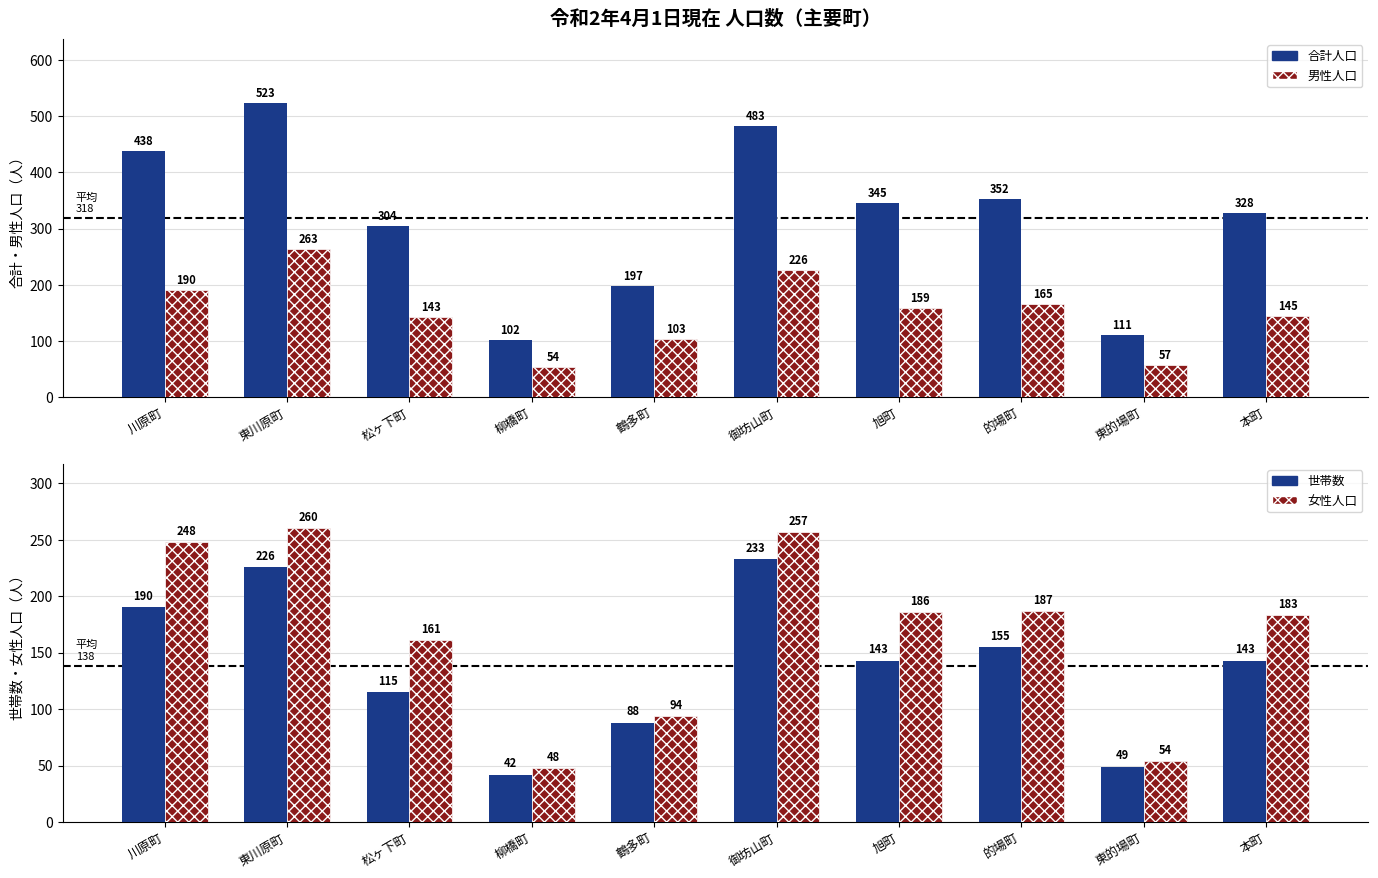

Which series has the largest range (max minus min)?

合計人口